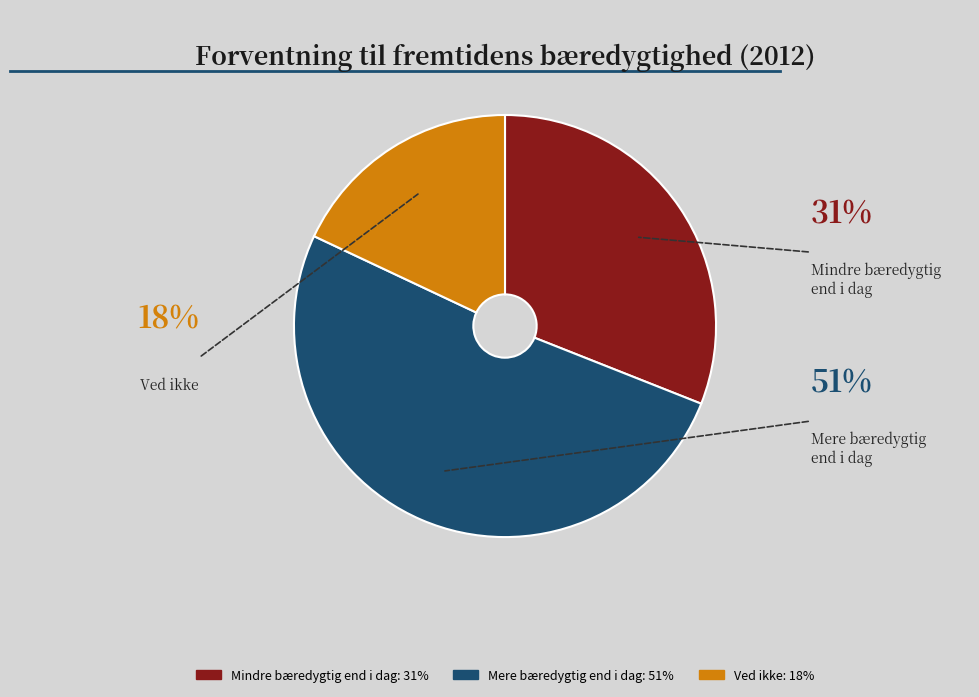

Does any single category account for the majority?

Yes